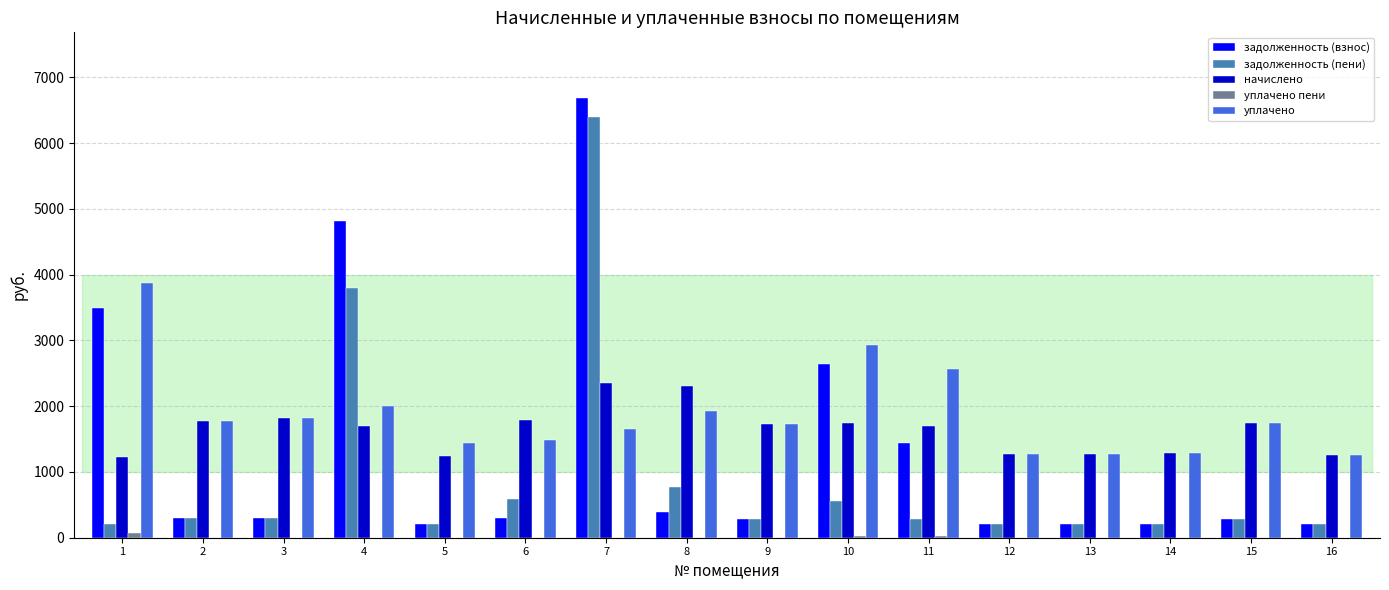

Count the number of data series in this chart.

5